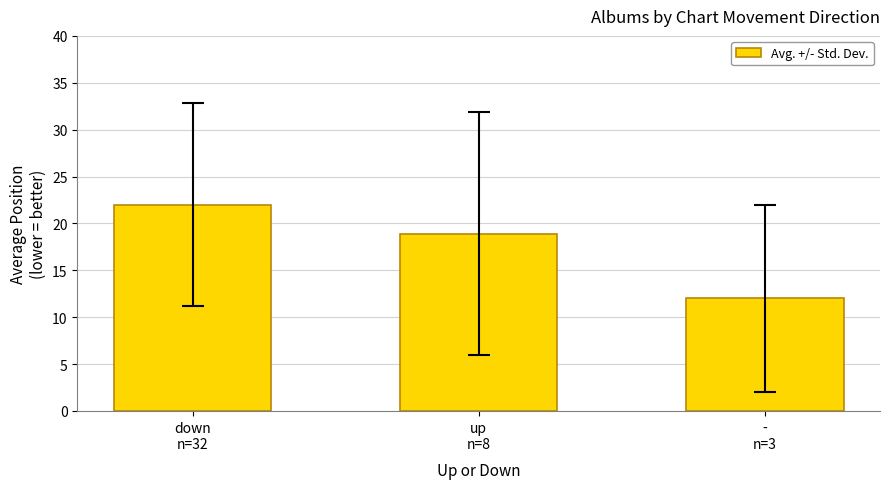

Reading left to right, extract all data points from this chart.

down
n=32=22.0	up
n=8=18.9	-
n=3=12.0